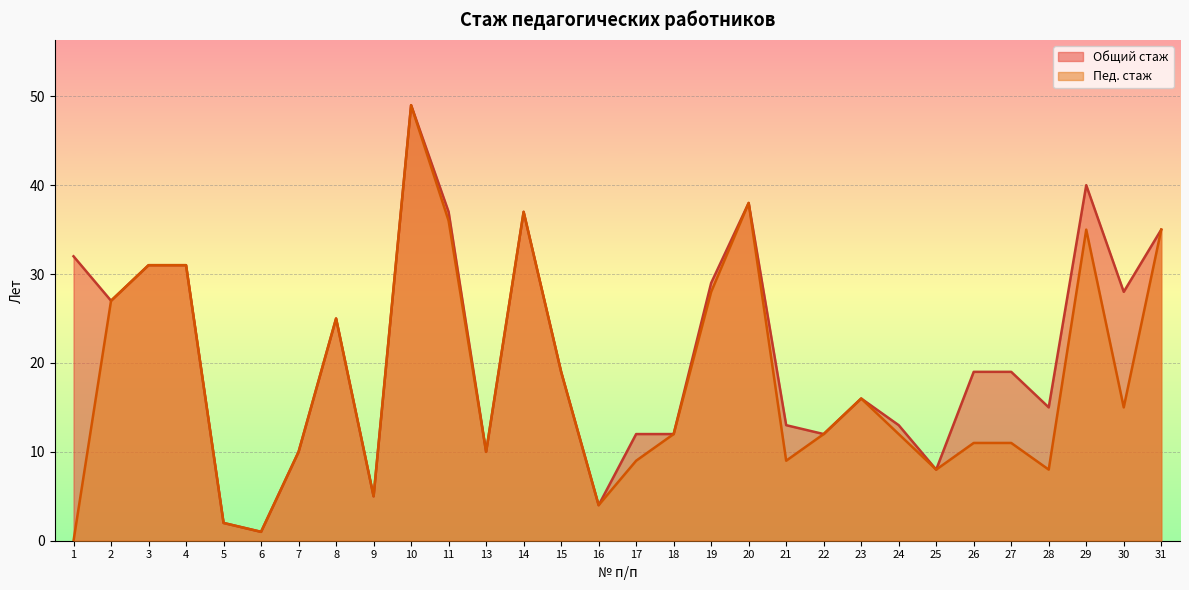

Which category has the lowest value across all series?

1